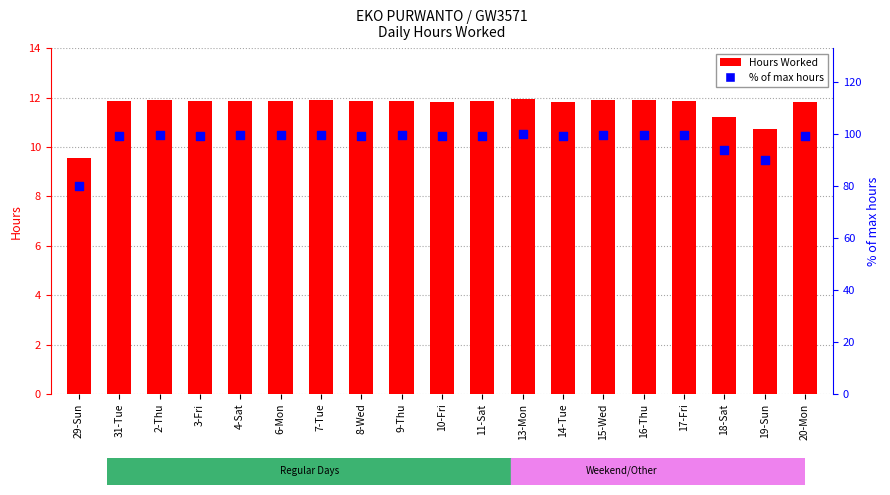

Which series has the widest spread of Y values?

% of max hours